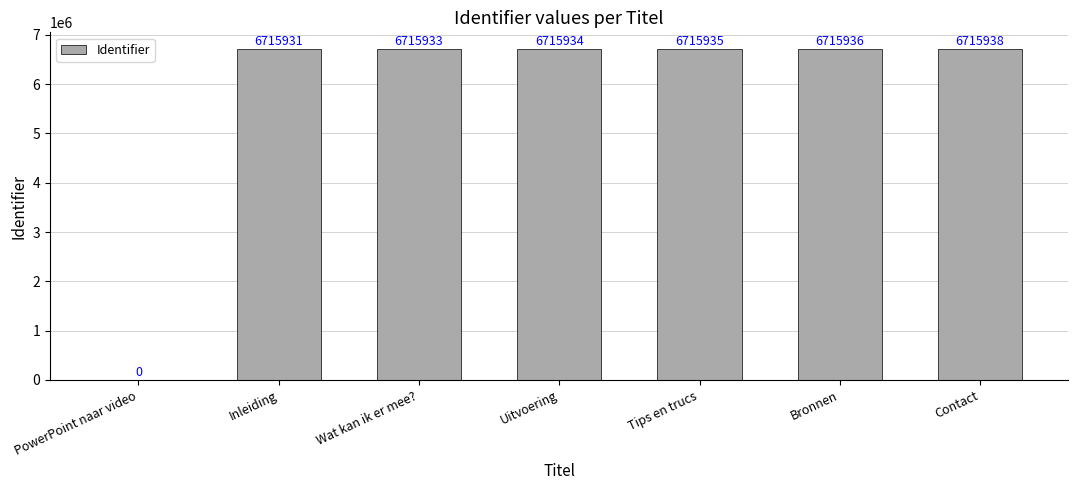

What is the approximate value at Bronnen?

6715936